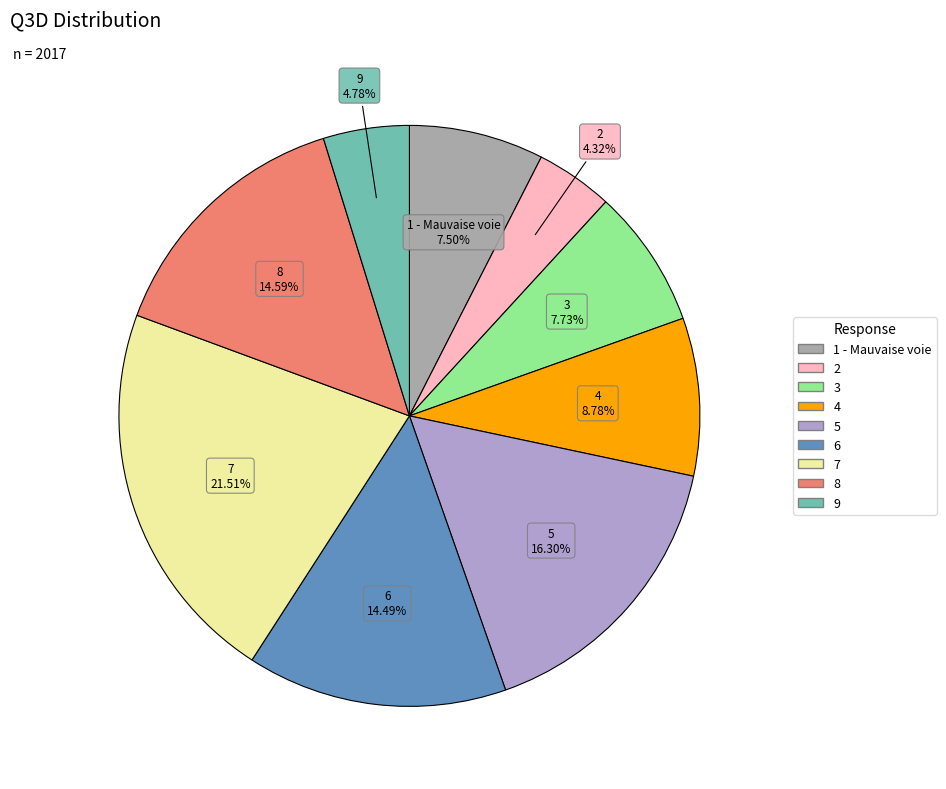

Is there a majority slice in this chart?

No